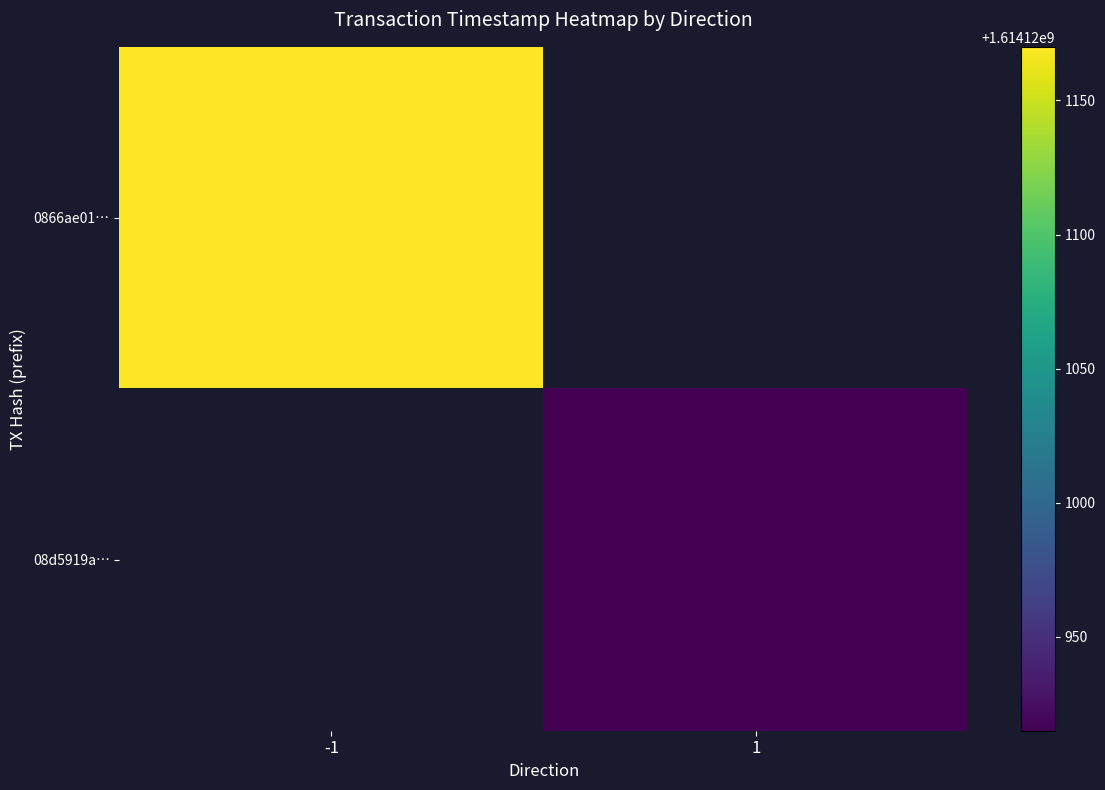

Is the value of 08d5919aaf66785b7a3b28f162c75563ceddd51 at -1 greater than the value of 0866ae01ecce5a62cd2d99d1735cb1c6410256c at -1?

No